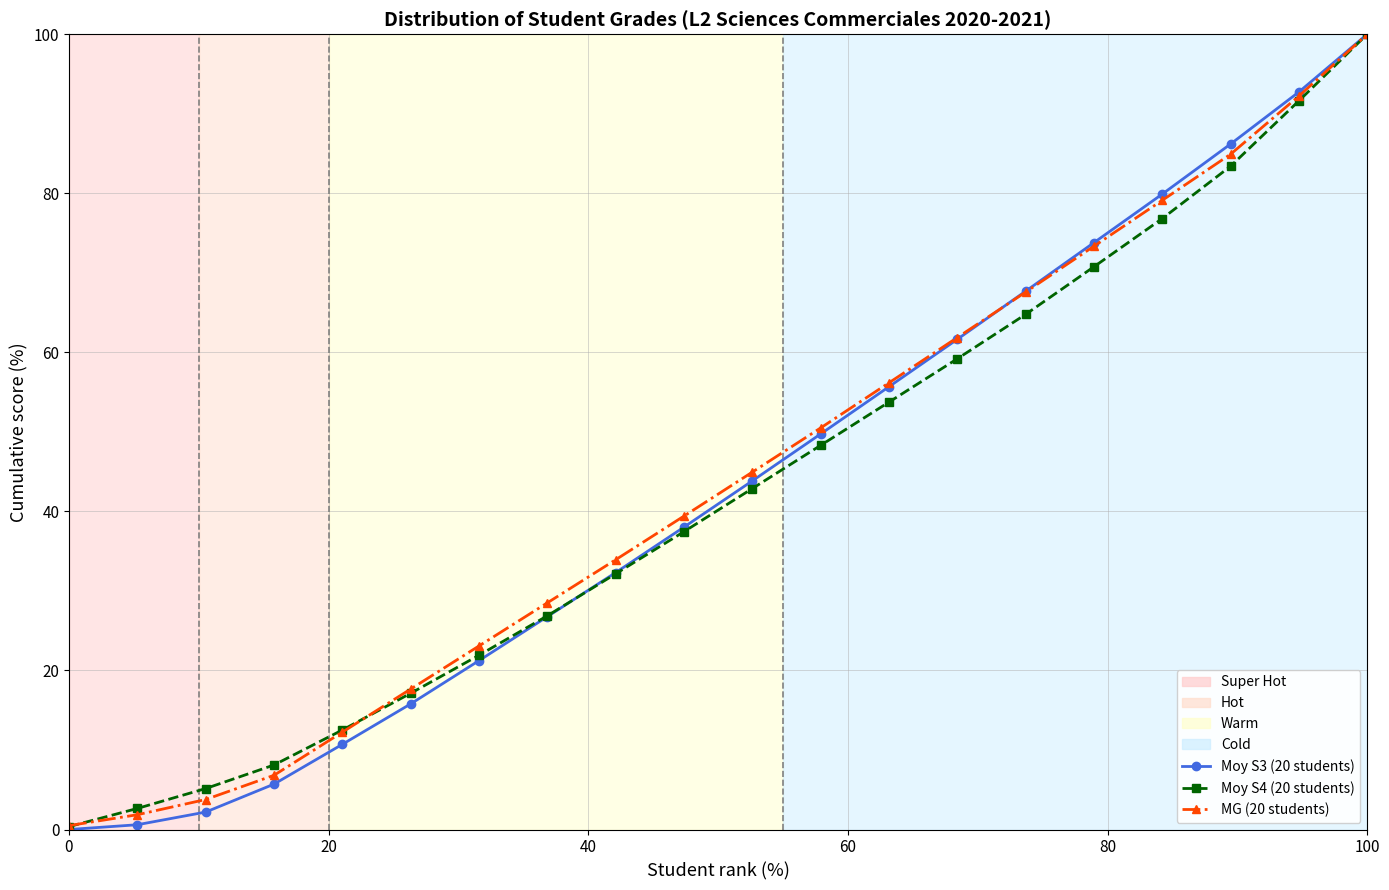

What is the greatest value displayed?

100.0